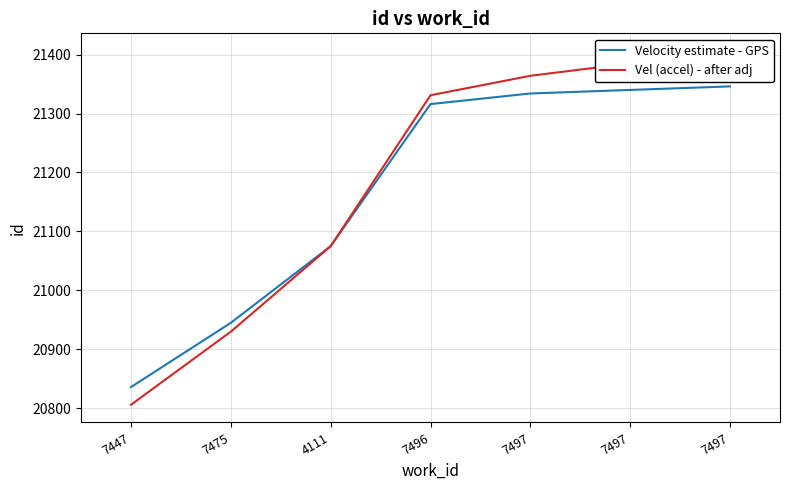

What value does the Vel (accel) - after adj series have at 7496?

21331